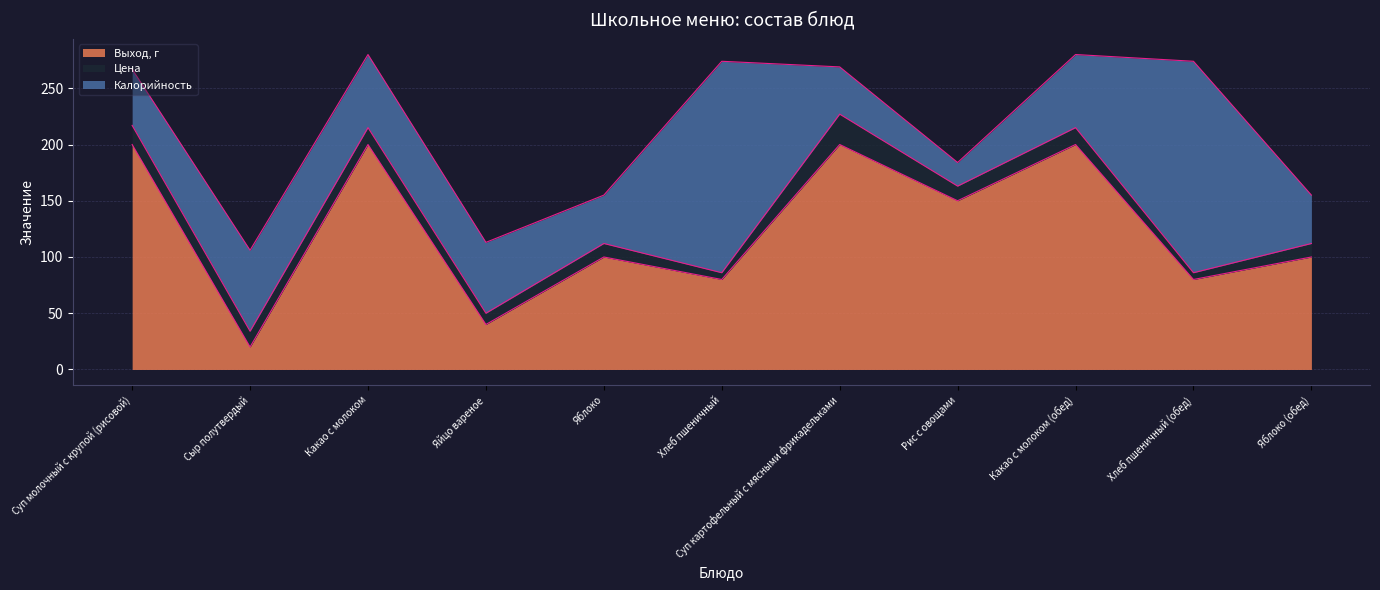

At which category does Выход, г reach its first local valley?

Сыр полутвердый